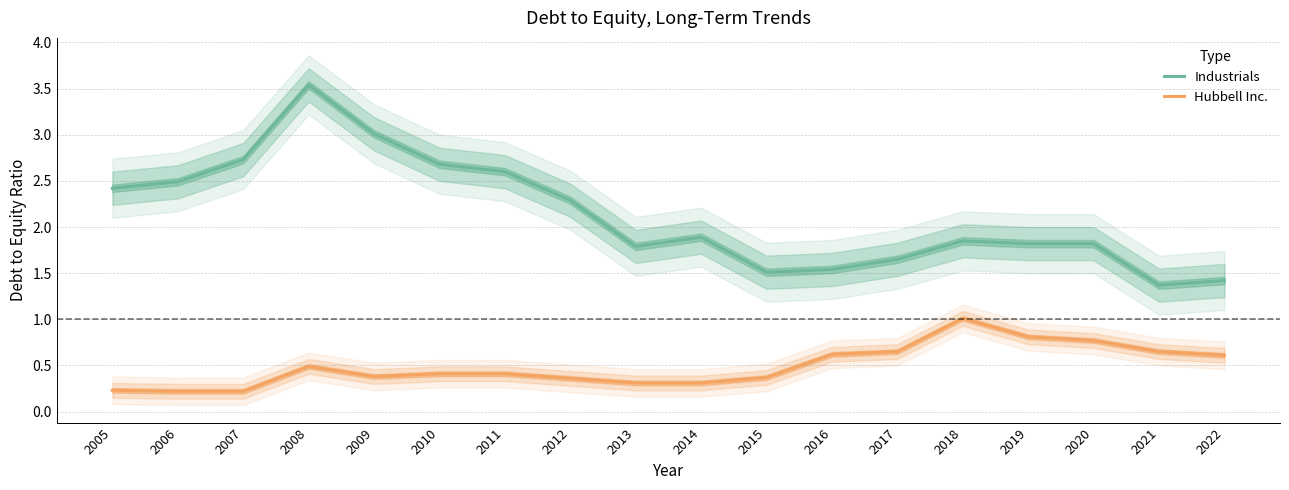

What is the spread (max minus min) of values at 2007?

2.5